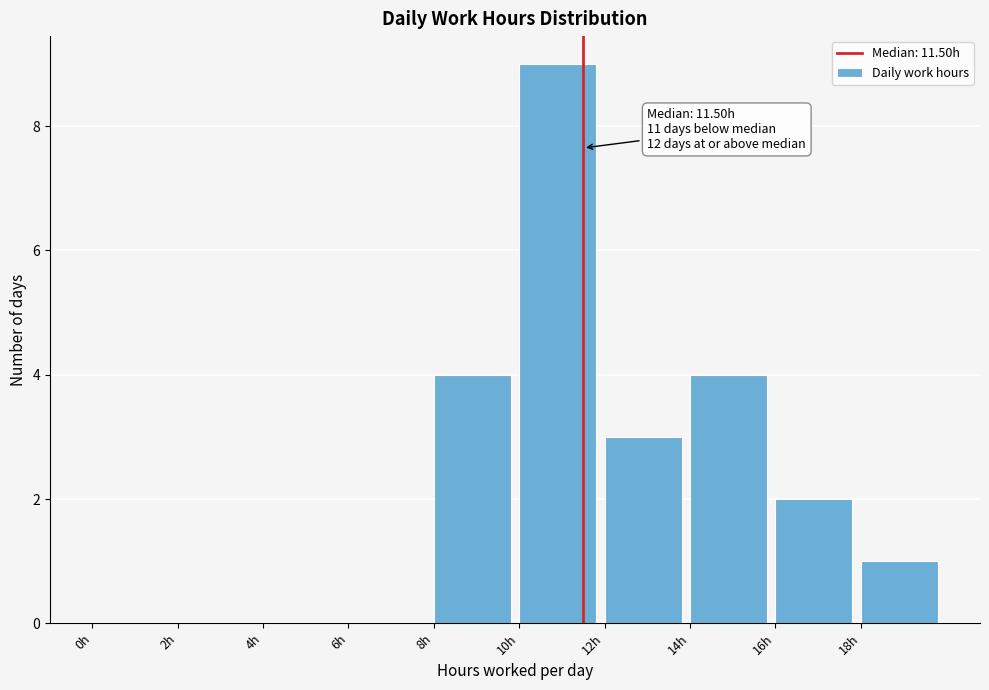

Which range on the x-axis has the tallest bar?

10 to 12